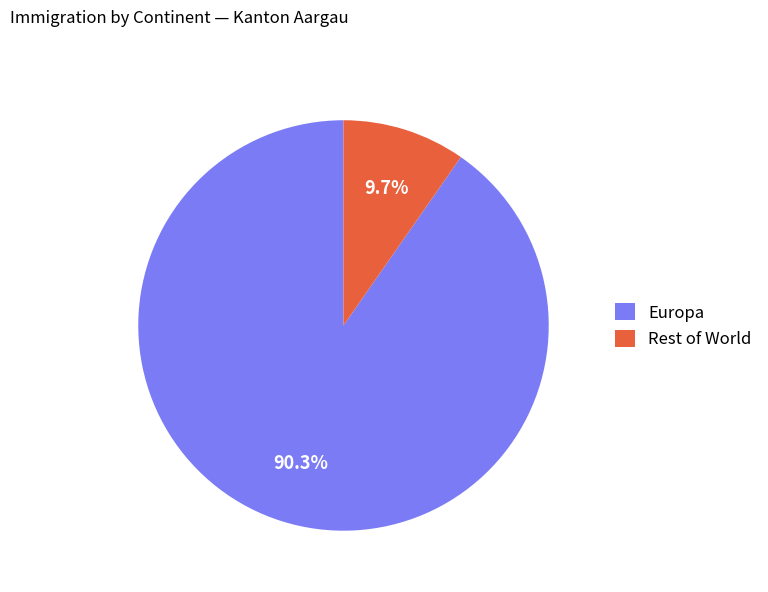

Combined, what portion of the pie is Rest of World and Europa?

100.0%